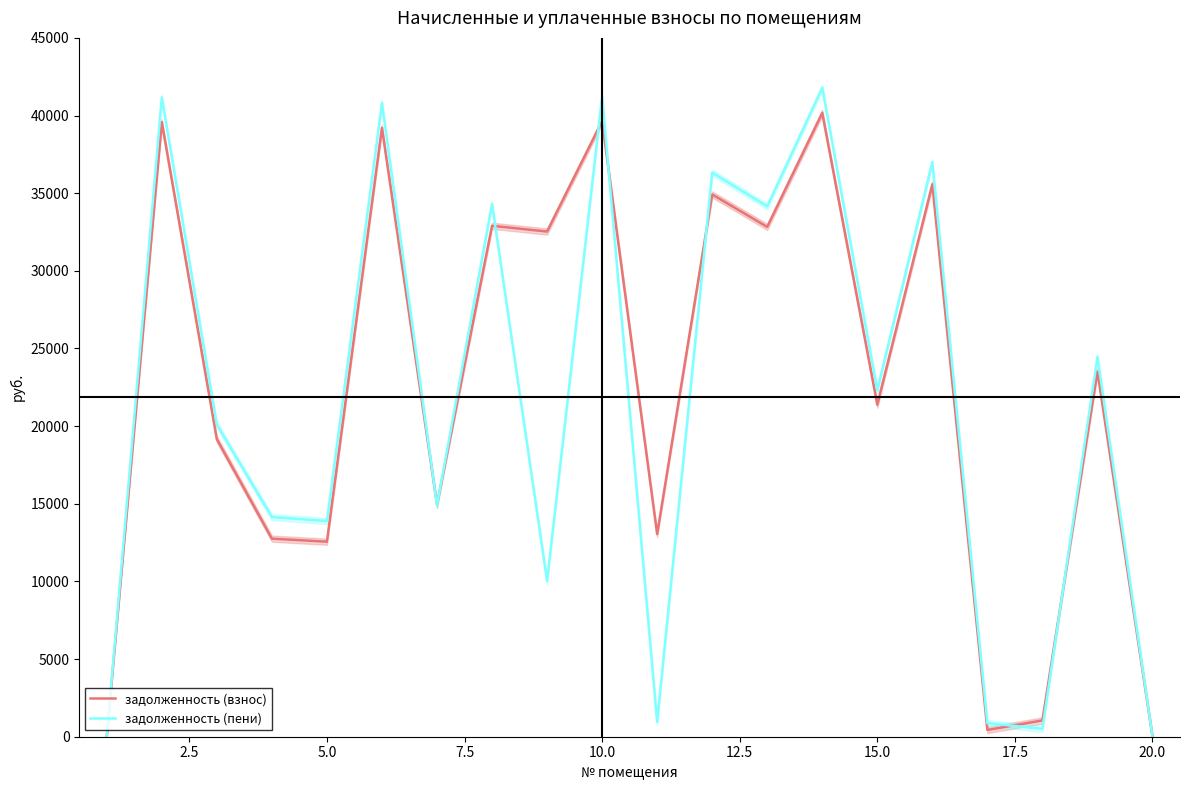

What is the sum of all задолженность (пени) values?

428932.3